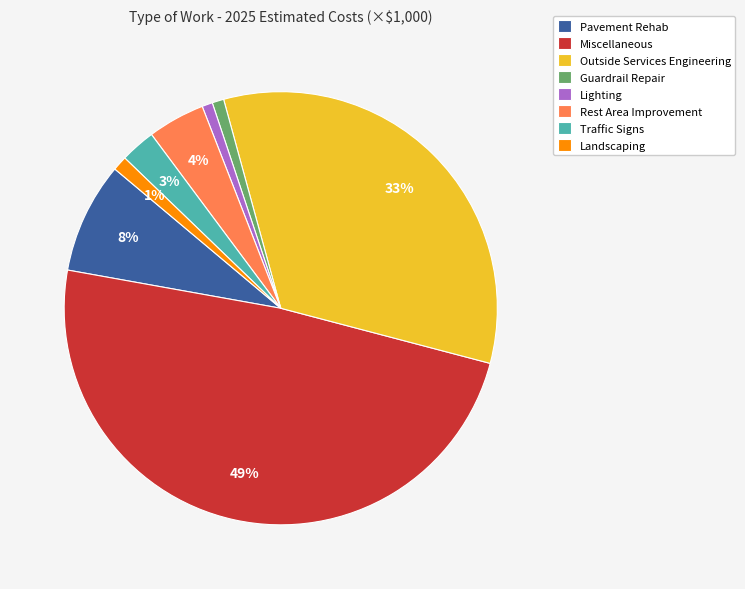

What percentage is the Guardrail Repair slice, to the nearest percent?

1%